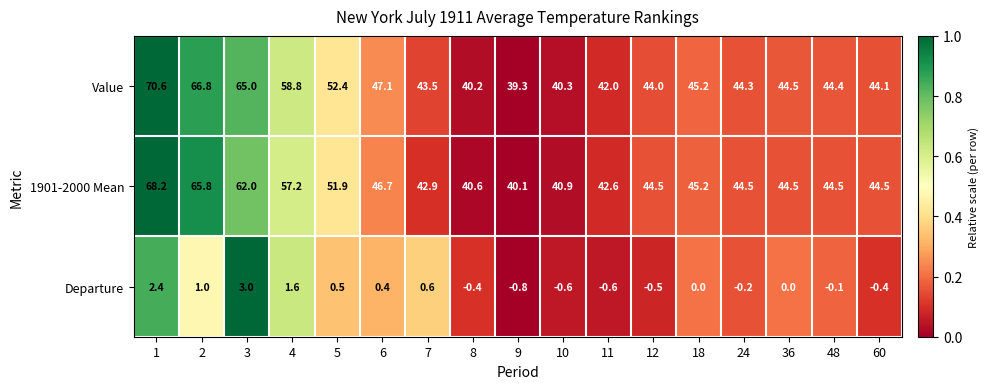

What is the greatest value displayed?

70.6